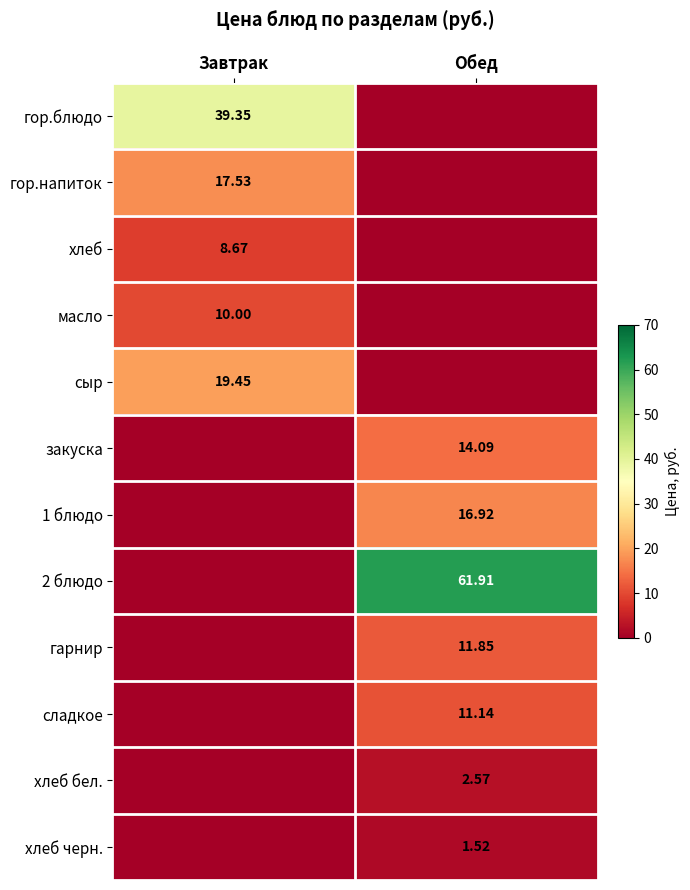

Is the value of хлеб черн. at Обед greater than the value of 2 блюдо at Обед?

No